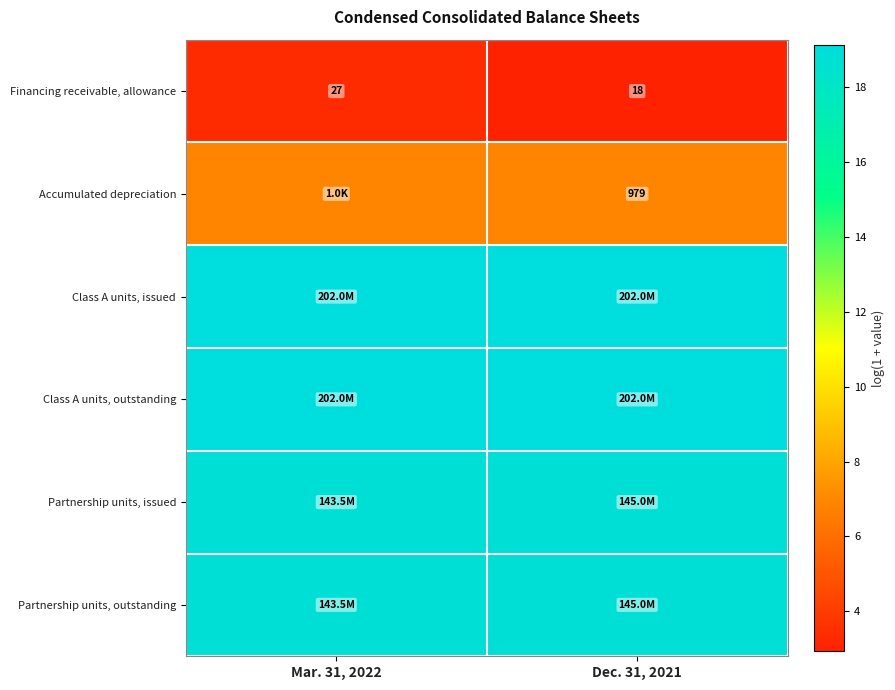

What is the spread (max minus min) of values at Dec. 31, 2021?

16.2